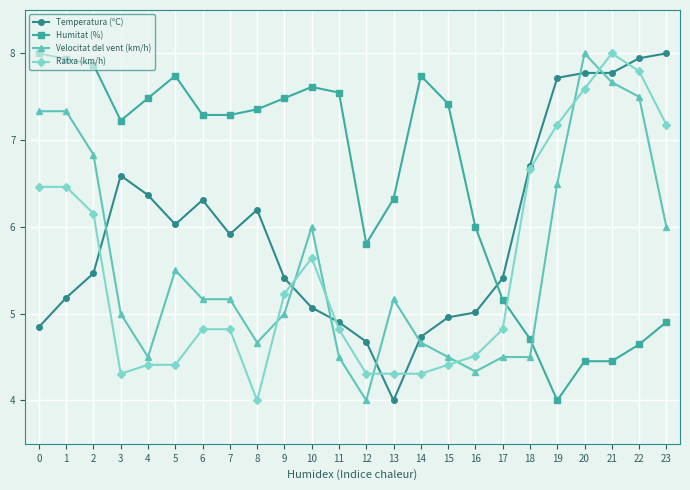

Which category has the lowest value in the Temperatura (ºC) series?

13